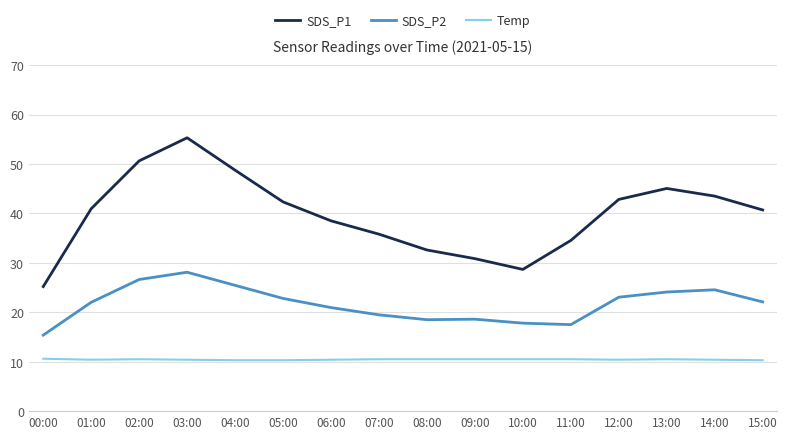

What is the difference between the maximum and minimum values in the SDS_P2 series?

12.7